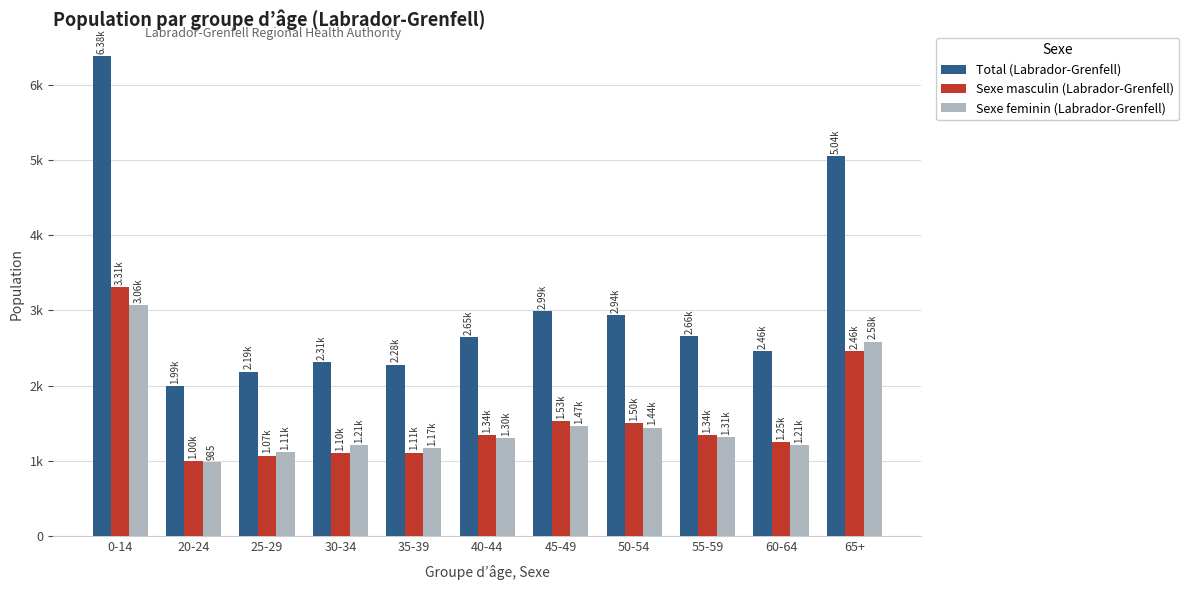

Is it true that Total (Labrador-Grenfell) equals 5045 at 65+?

True